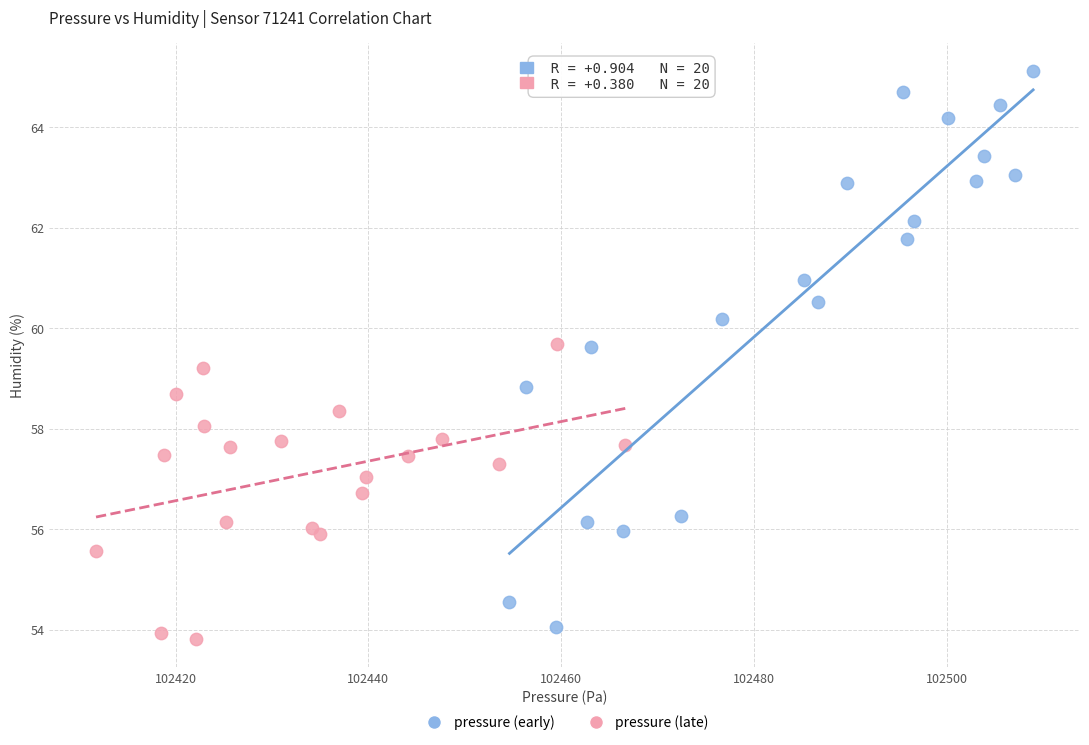

What are all the series names shown in the legend?

pressure (early), pressure (late)